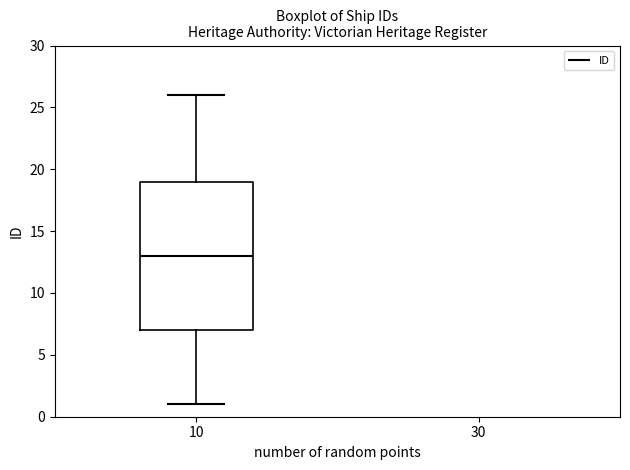

Transcribe this box plot: give where the median line is, the range the box spans, and where the two whiskers end, as read against the y-axis. The values are not printed on the chart, so give them approximately, as read against the axis.

median 13, box 7 to 19, whiskers 1 to 26